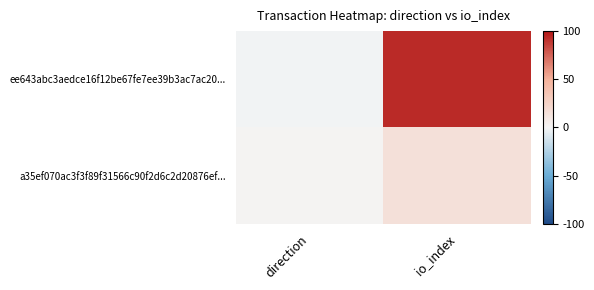

Reading left to right, transcribe all the data shown in this chart.

ee643abc3aedce16f12be67fe7ee39b3ac7ac20...: direction=-1	io_index=93
a35ef070ac3f3f89f31566c90f2d6c2d20876ef...: direction=1	io_index=15